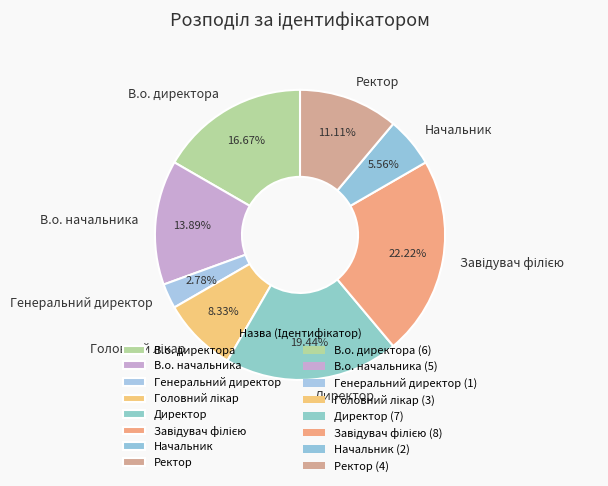

To the nearest percent, what is the average slice percentage?

12%